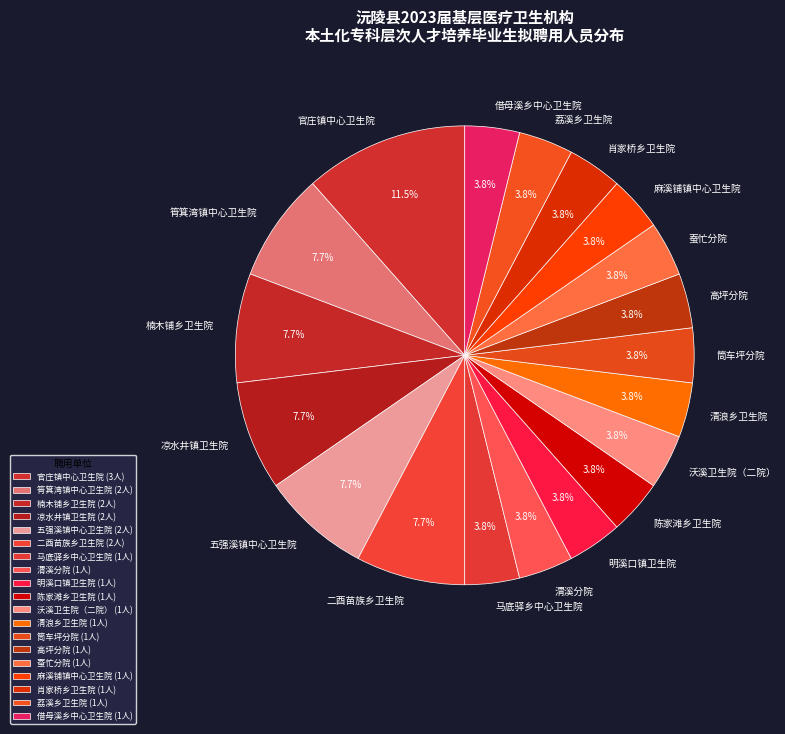

Is there a majority slice in this chart?

No